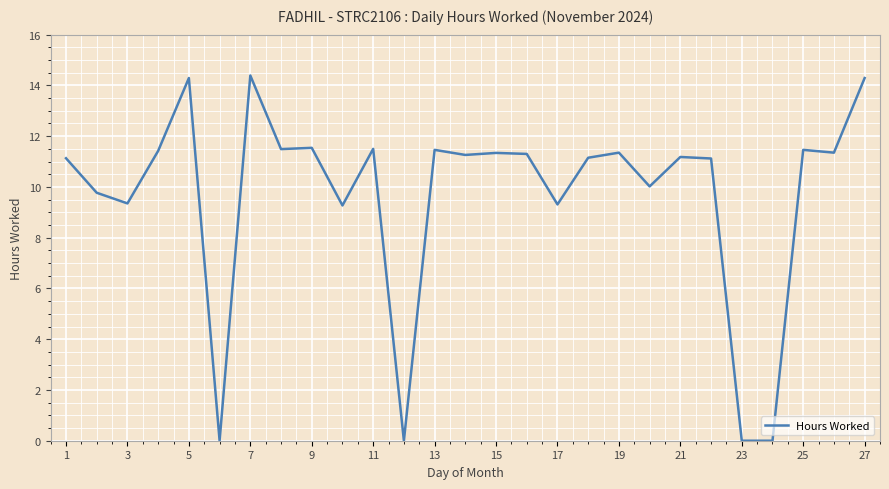

How many lines are shown in the chart?

1